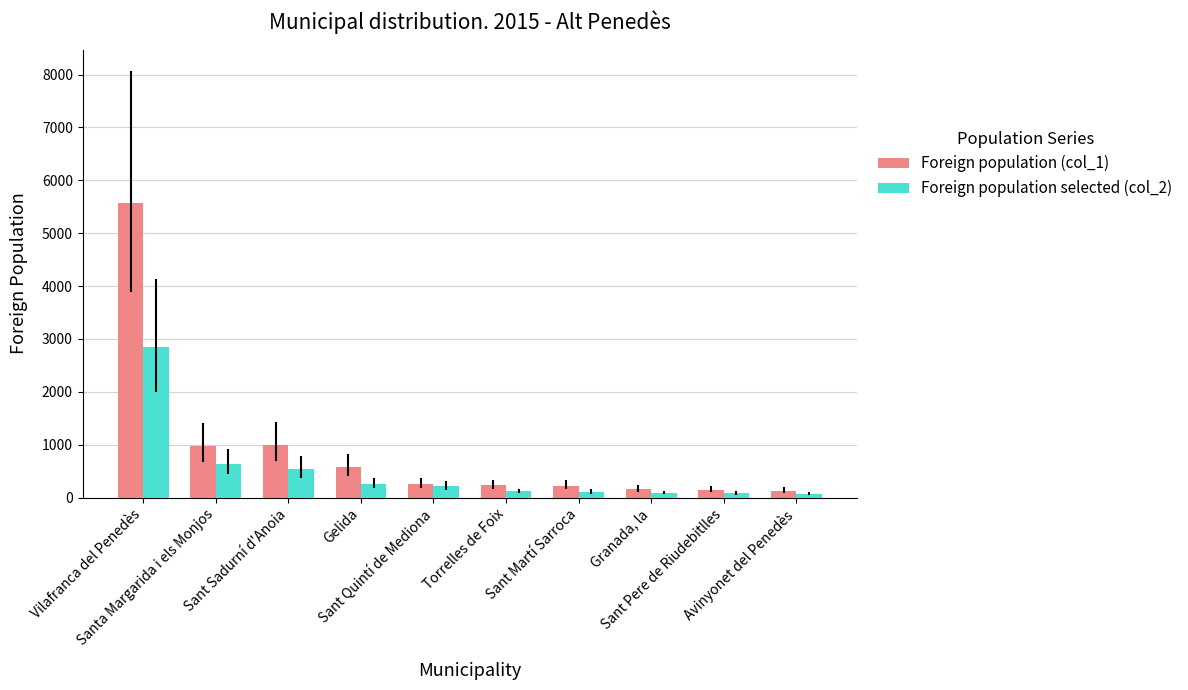

Which series has the widest spread of values?

Foreign population (col_1)